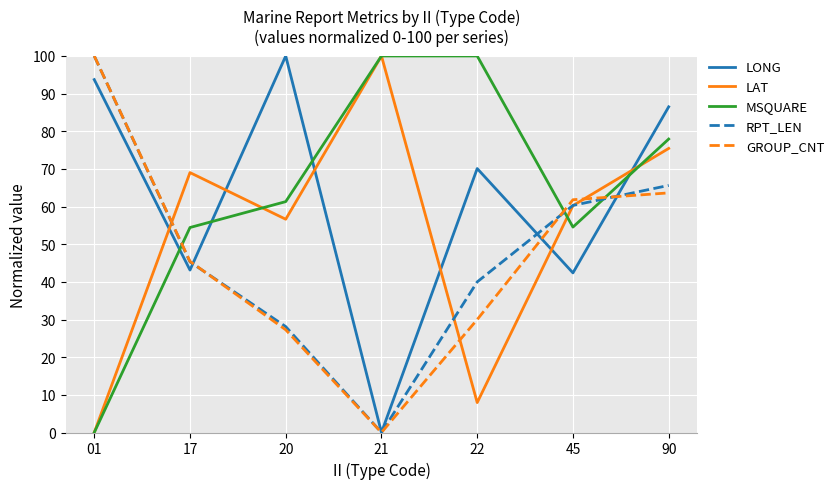

What is the difference between the GROUP_CNT values at 17 and 90?

18.2